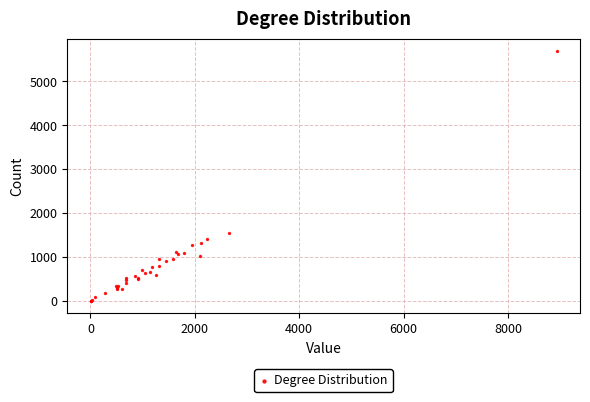

What Y value in the scatter plot is closest to 2845?

1550